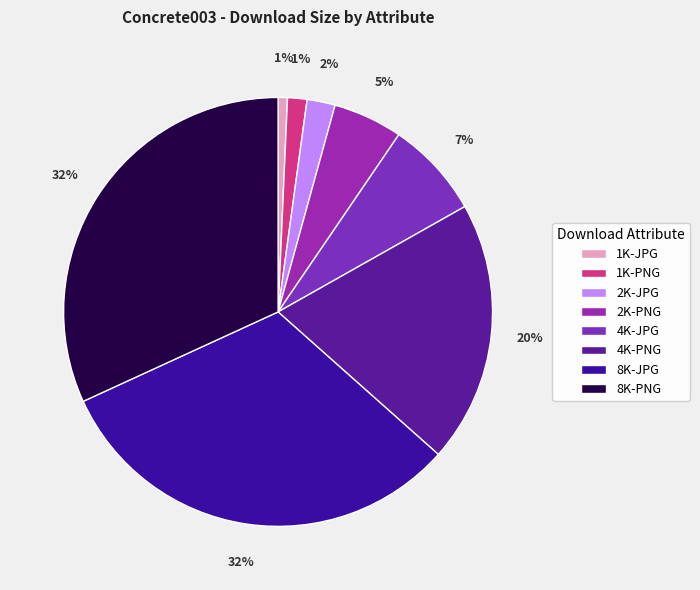

Does 8K-JPG account for over 50% of the chart?

No